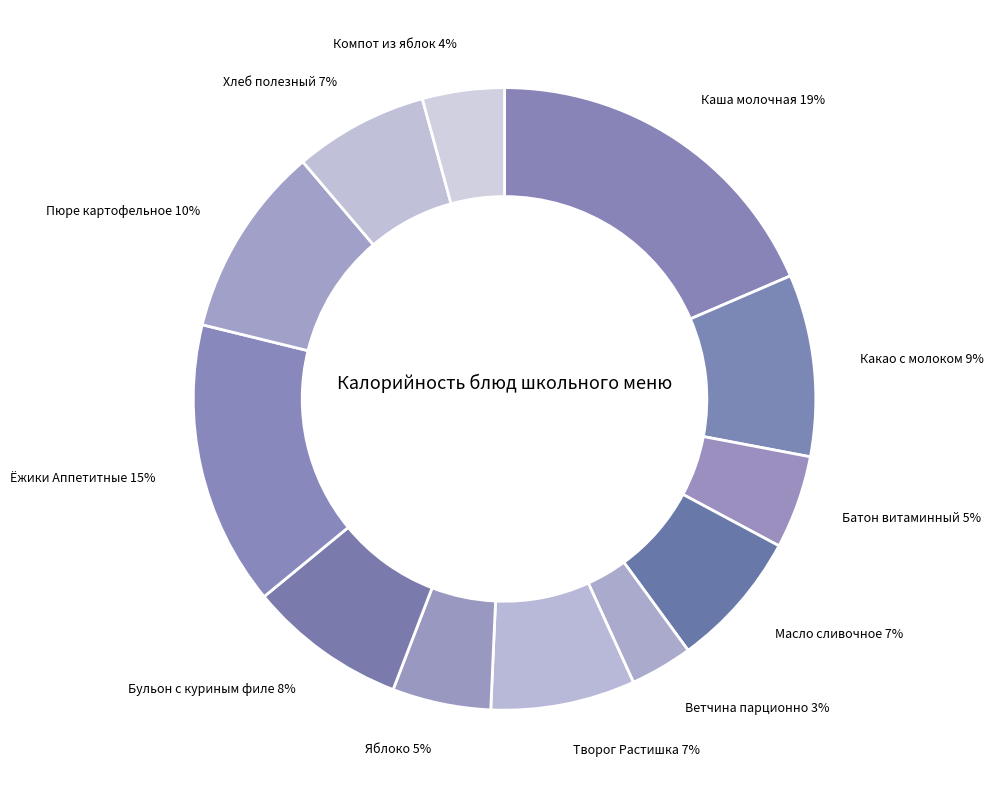

Combined, do Ёжики Аппетитные and Ветчина парционно account for over 50%?

No